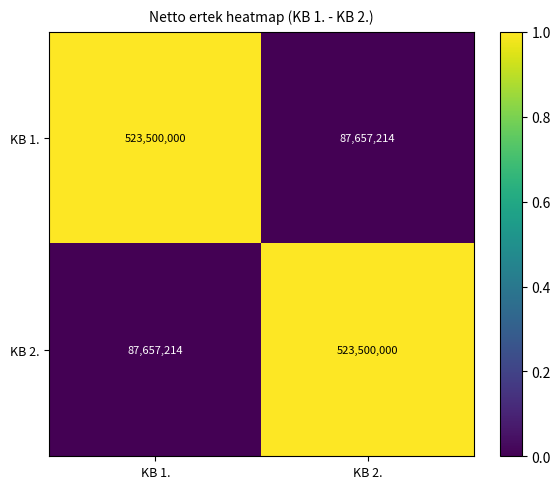

What is the spread (max minus min) of values at KB 2.?

435842786